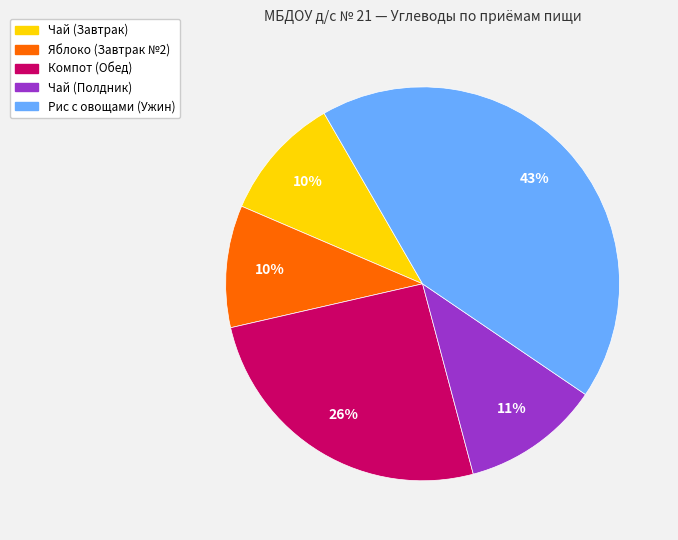

Is it true that Чай (Полдник) is 11% of the pie?

True